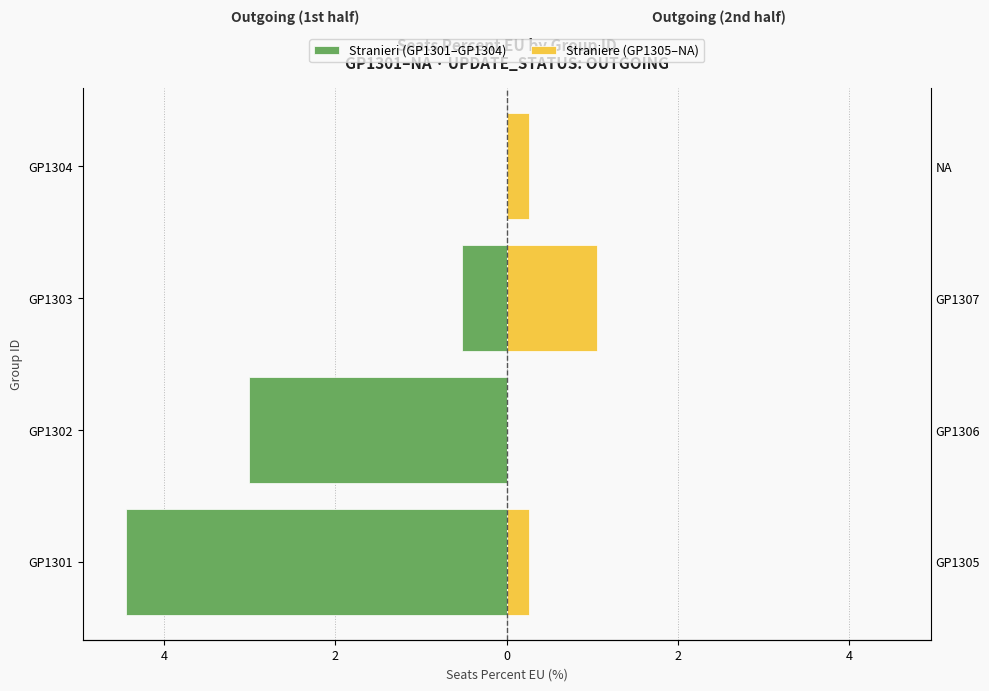

What are all the series names shown in the legend?

Stranieri (GP1301–GP1304), Straniere (GP1305–NA)